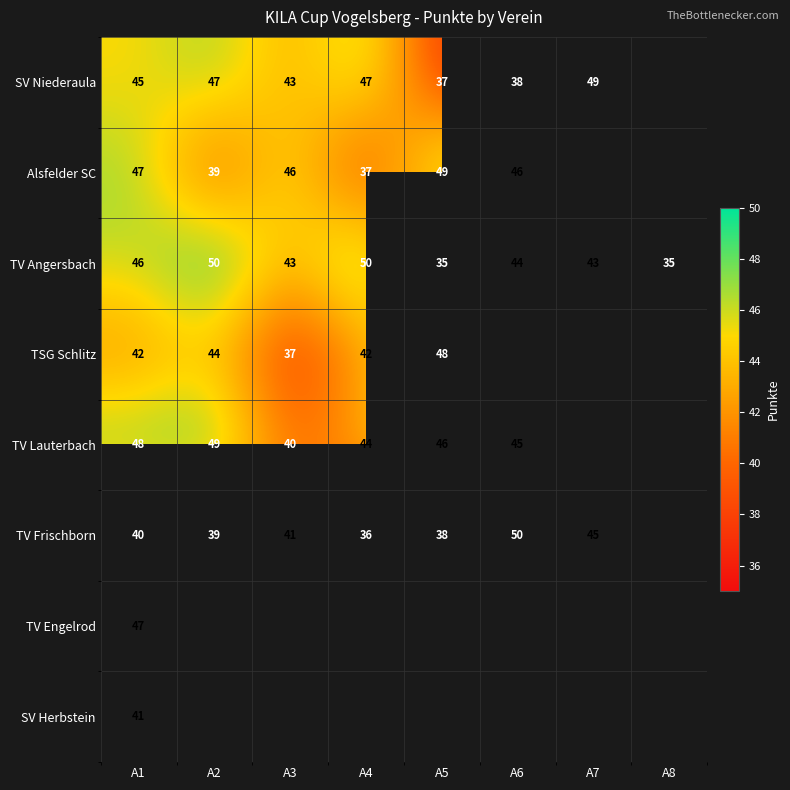

At how many categories does at least one series exceed 35?

7